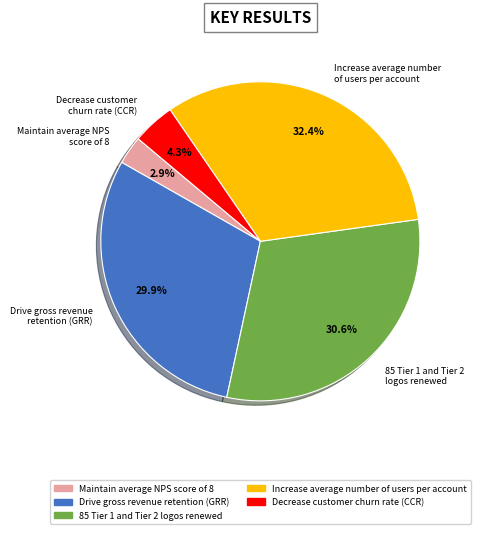

Rank the categories by value from lowest to highest.

Maintain average NPS score of 8, Decrease customer churn rate (CCR), Drive gross revenue retention (GRR), 85 Tier 1 and Tier 2 logos renewed, Increase average number of users per account